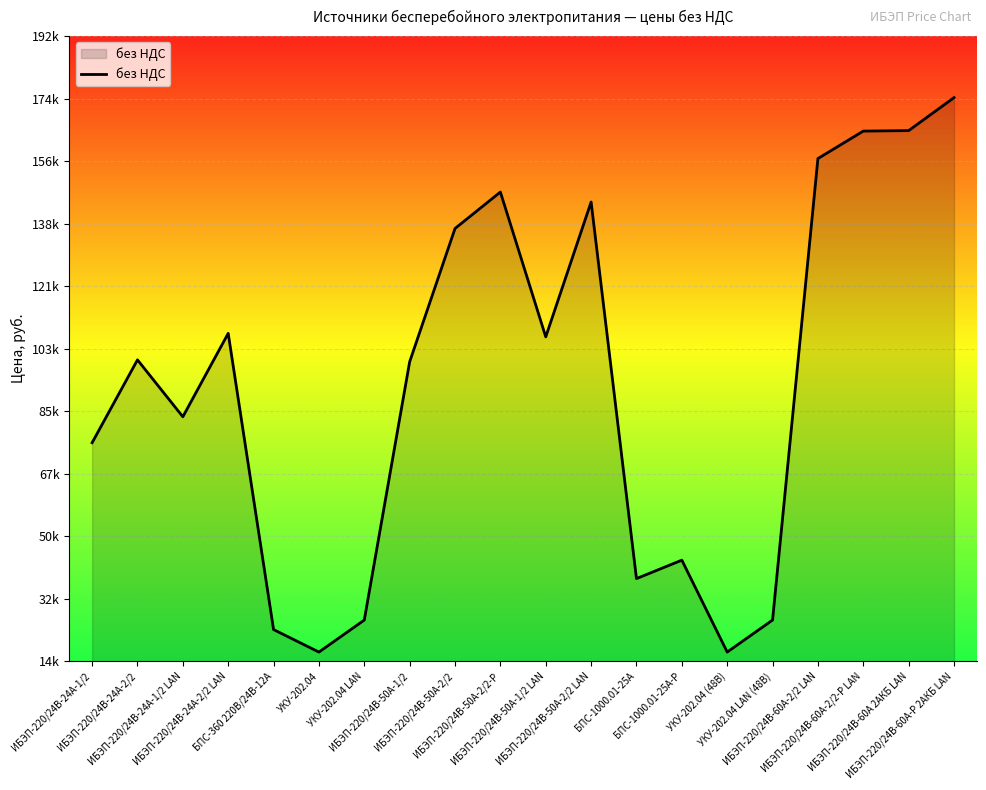

Does the chart have visible grid lines?

Yes